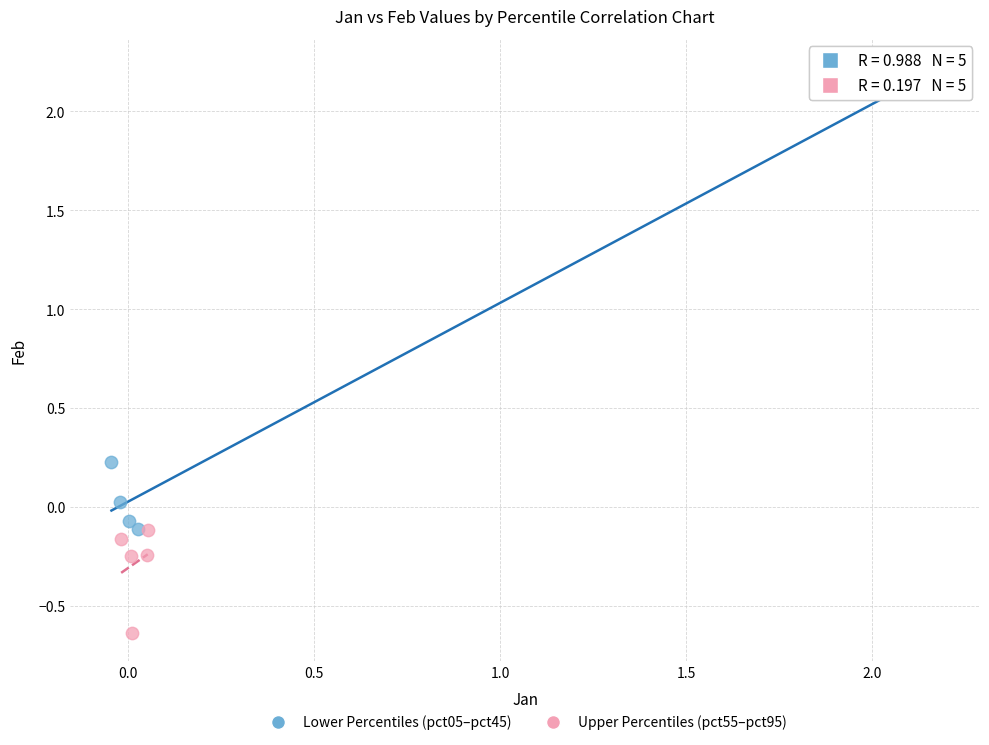

What are all the series names shown in the legend?

Lower Percentiles (pct05–pct45), Upper Percentiles (pct55–pct95)